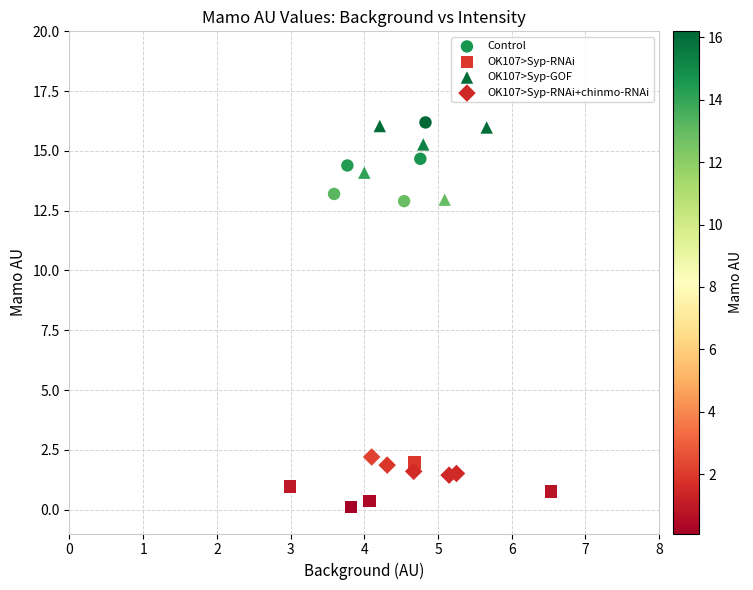

What are all the series names shown in the legend?

Control, OK107>Syp-RNAi, OK107>Syp-GOF, OK107>Syp-RNAi+chinmo-RNAi